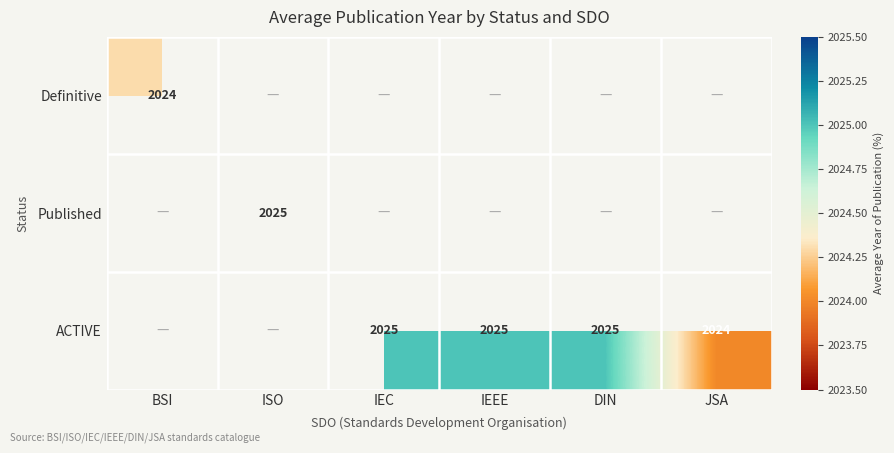

Is the value of Definitive at BSI greater than the value of ACTIVE at IEEE?

No